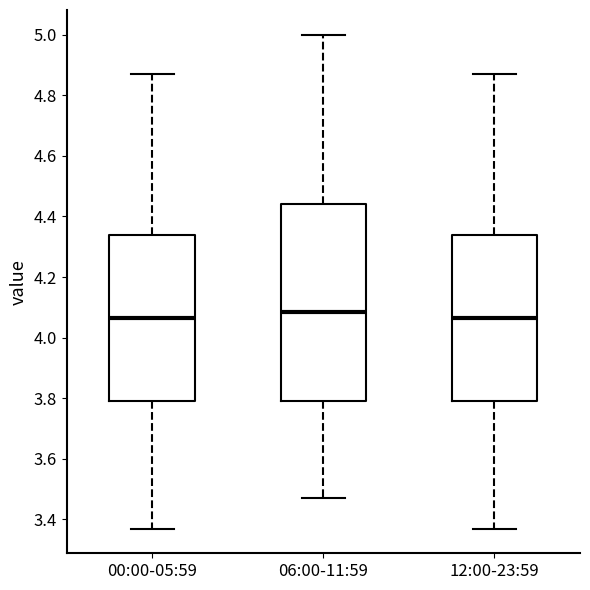

Which box's median line is the highest?

06:00-11:59